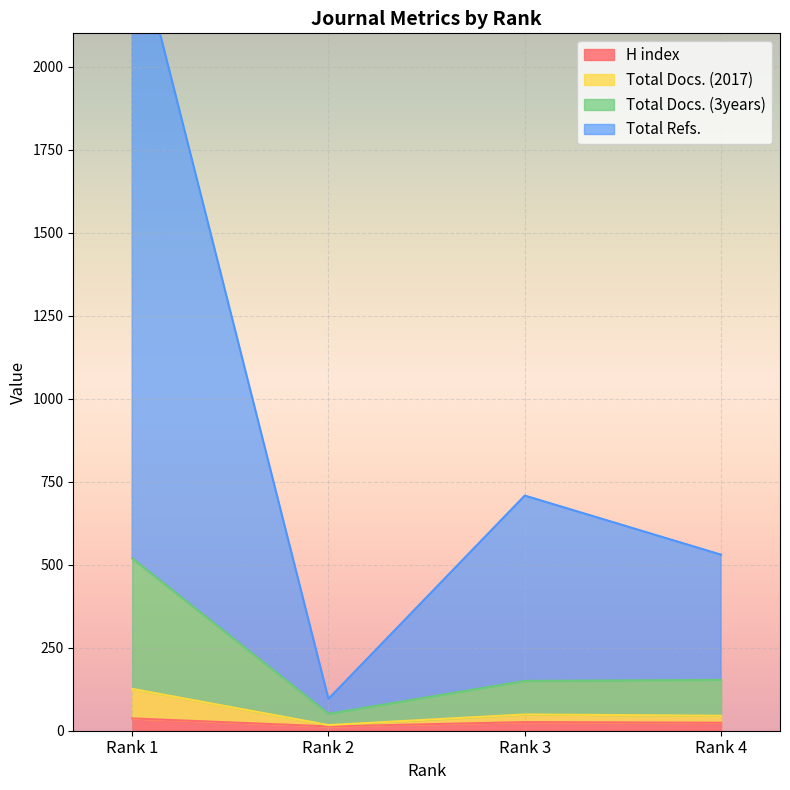

List the labels in order of Total Docs. (3years) value, smallest first.

Rank 2, Rank 4, Rank 3, Rank 1